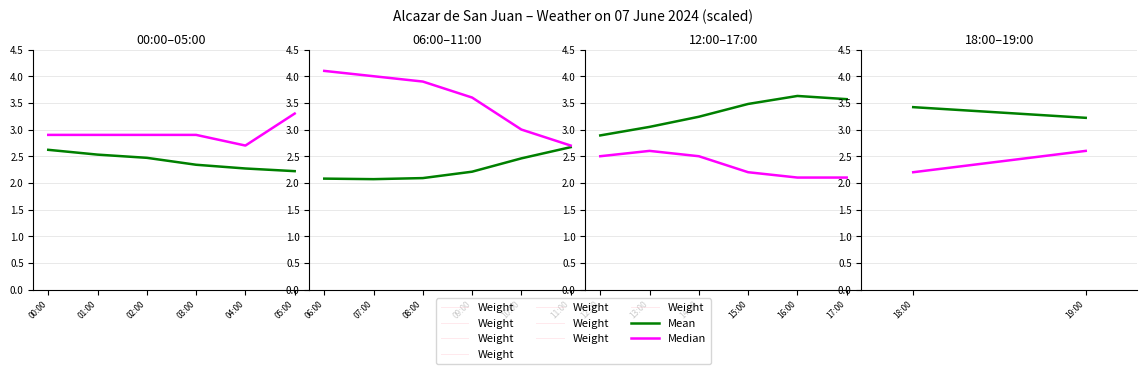

Read the Median value at 05:00.

3.3